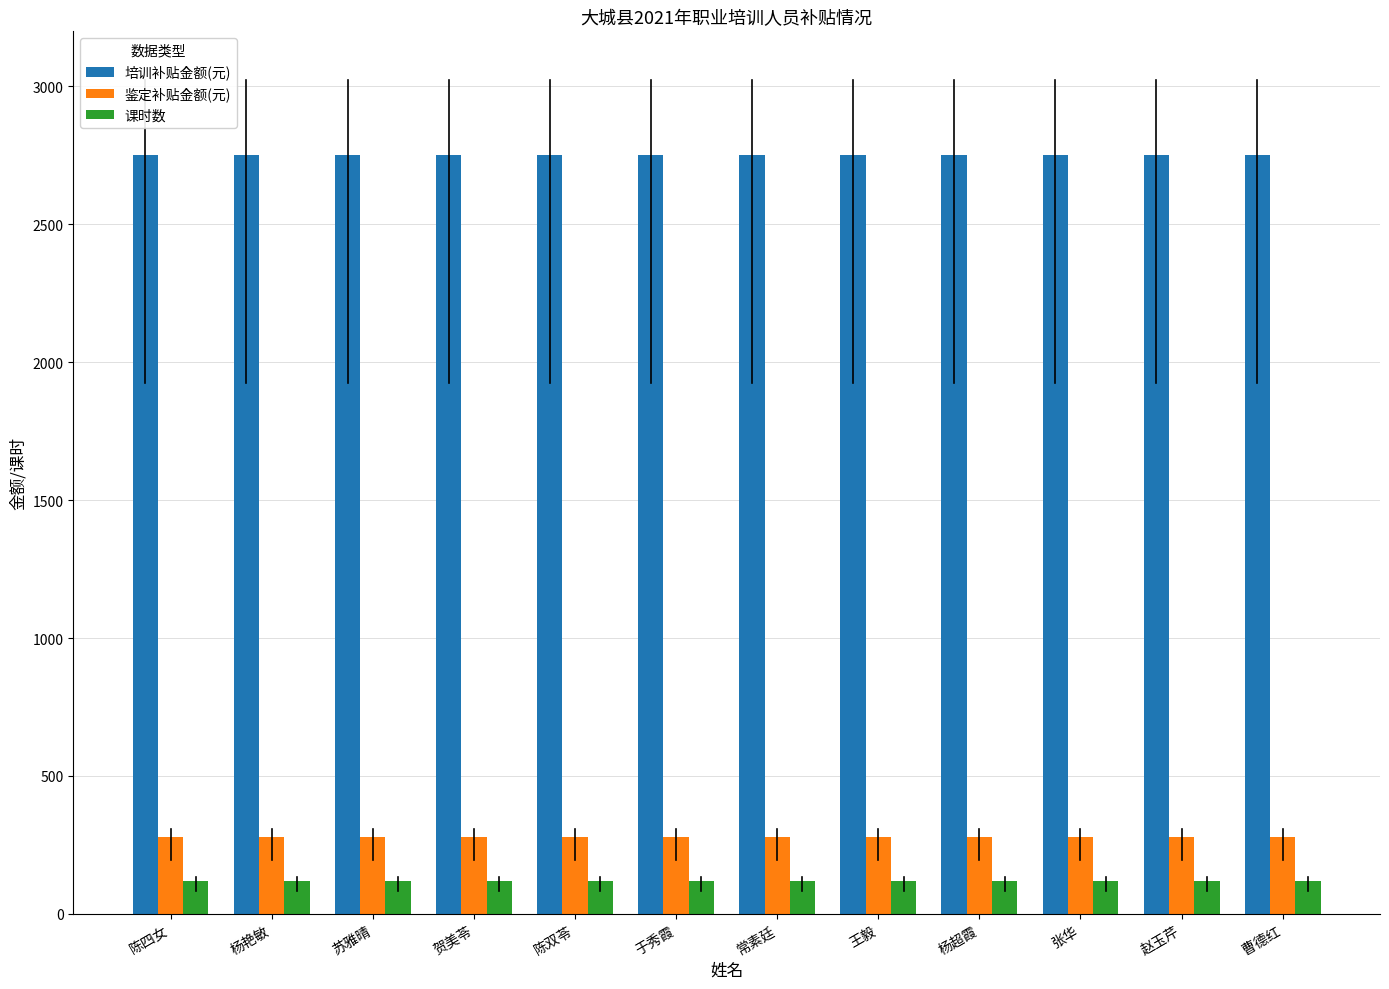

What is the difference between the highest and lowest values at 陈四女?

2630